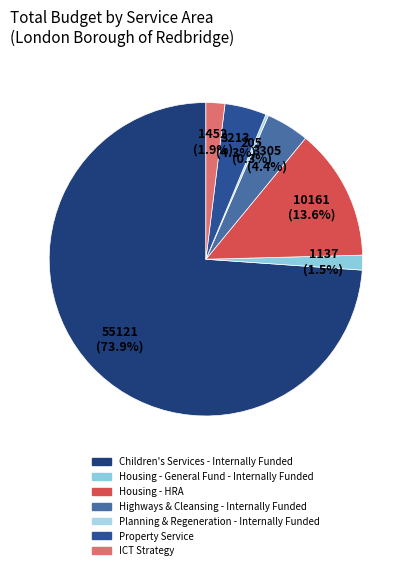

What is the total percentage of ICT Strategy and Children's Services - Internally Funded?

75.8%